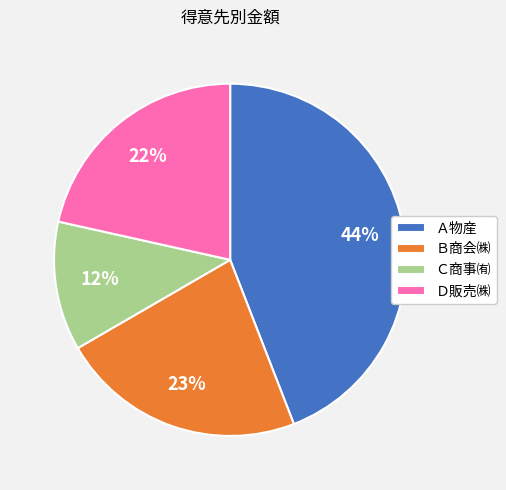

What is the largest slice in the pie chart?

Ａ物産